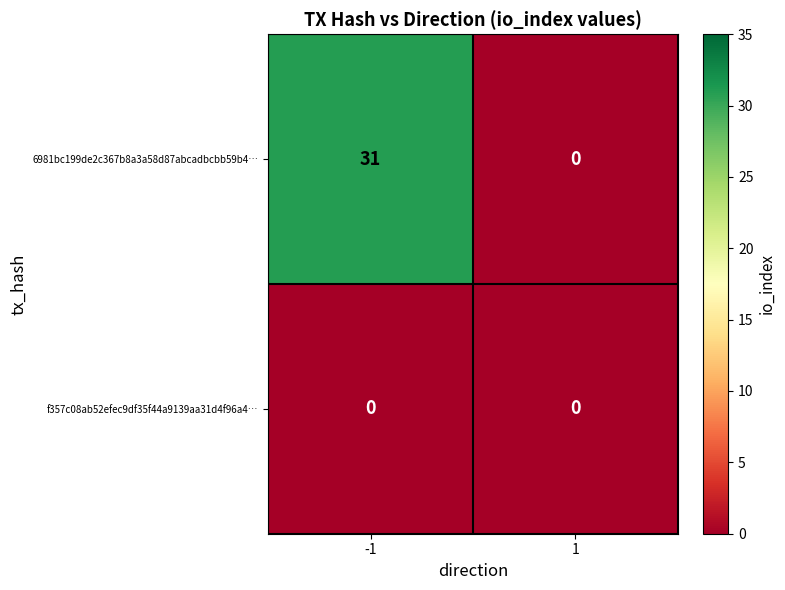

The value of 6981bc199de2c367b8a3a58d87abcadbcbb59b4… at -1 is 14. True or false?

False